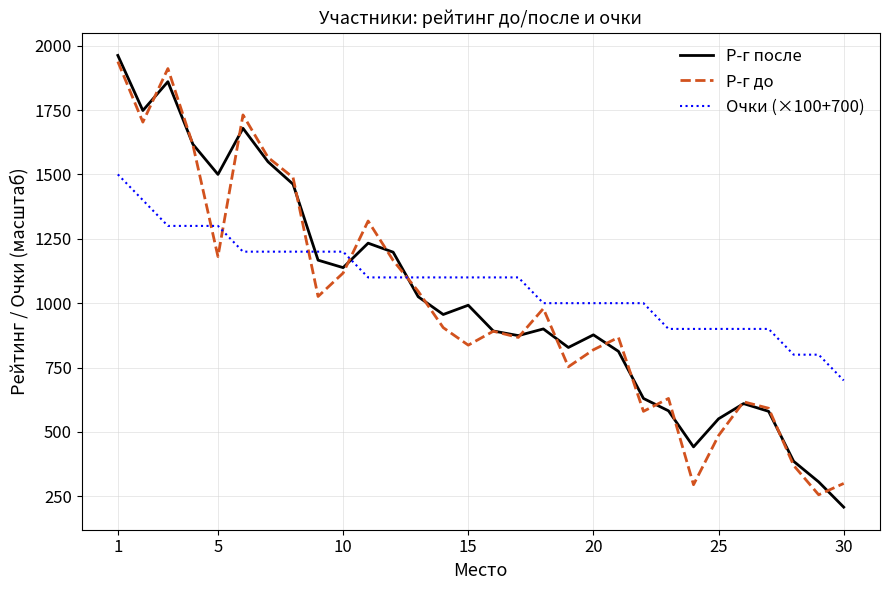

At how many categories does at least one series exceed 213?

30